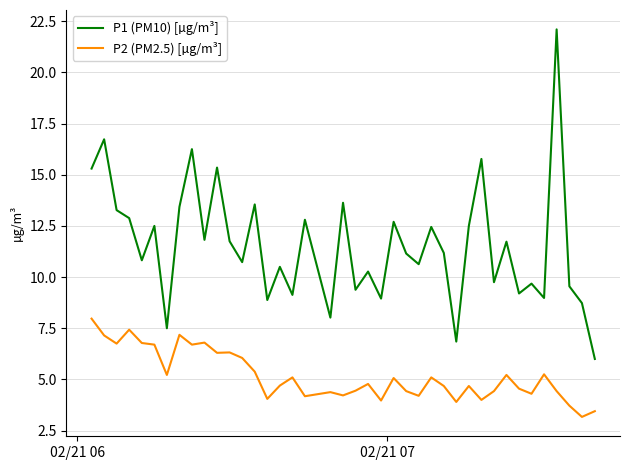

Which series has the largest total across all categories?

P1 (PM10) [µg/m³]